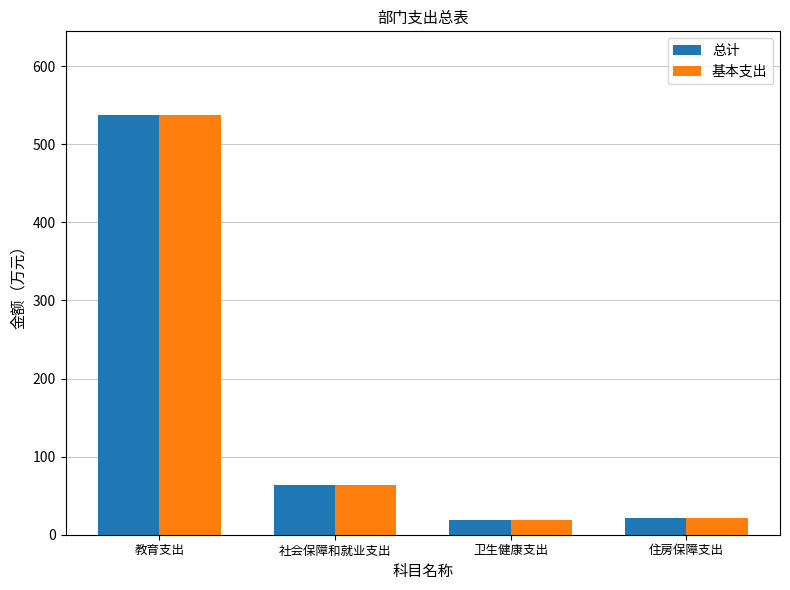

Are the bars grouped side by side (vs. stacked)?

Yes